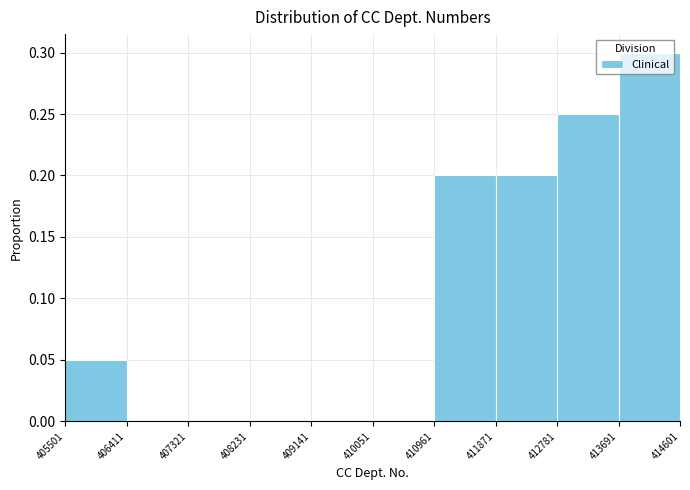

Which range on the x-axis has the tallest bar?

413691 to 414601